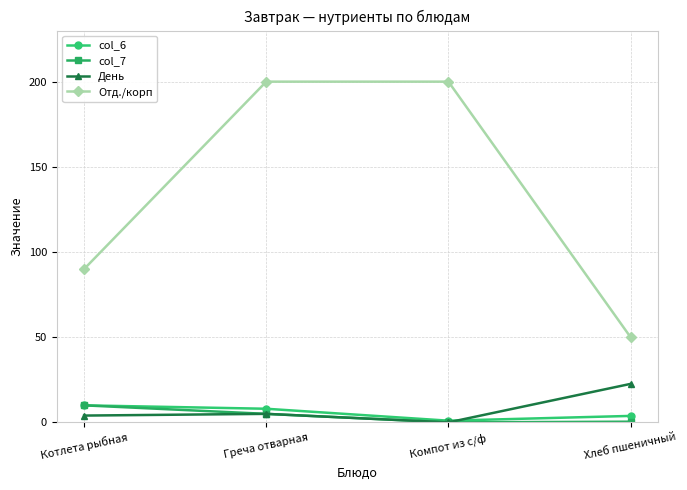

What is the total value across all series at Хлеб пшеничный?

76.8